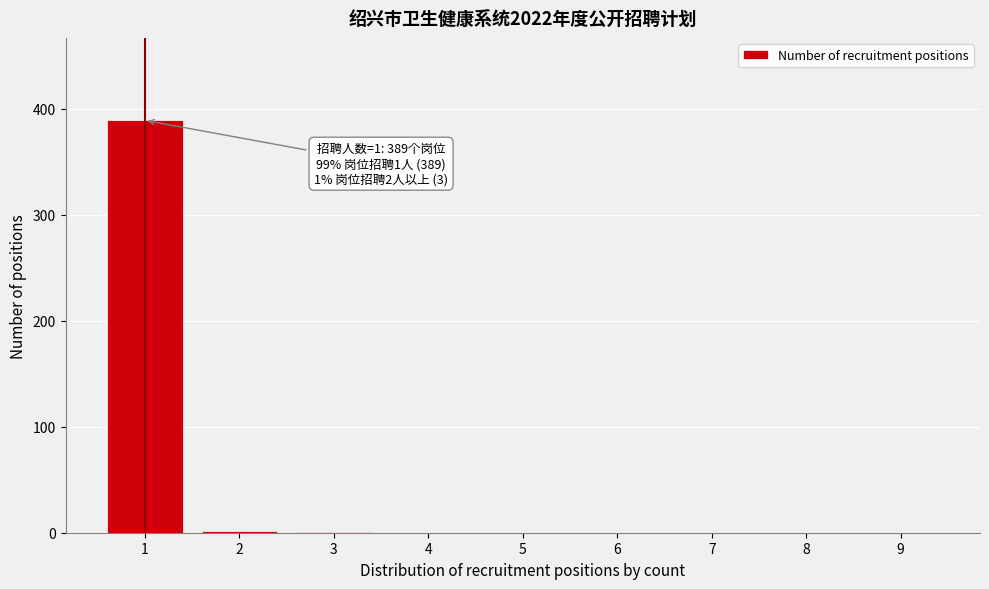

What is the sum of all values?

392